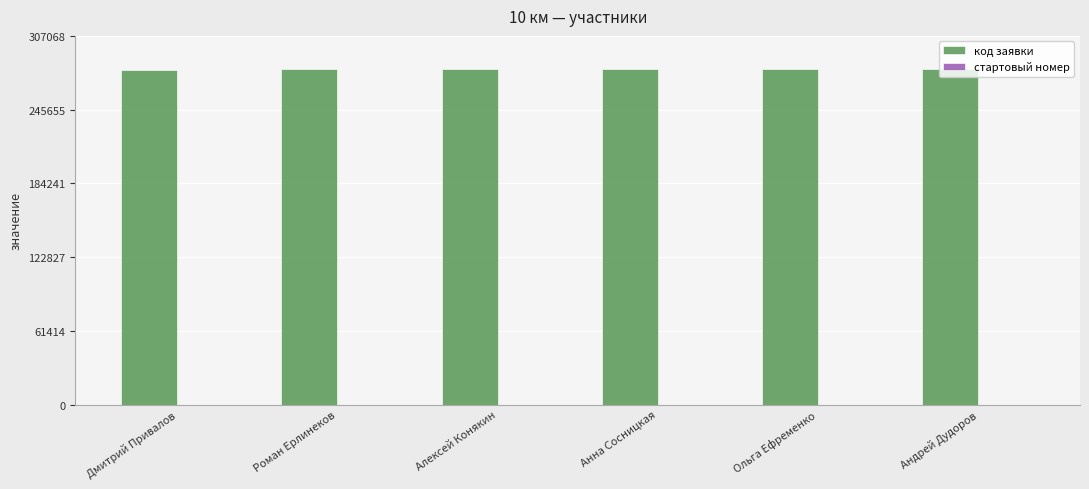

Which series has the largest total across all categories?

код заявки